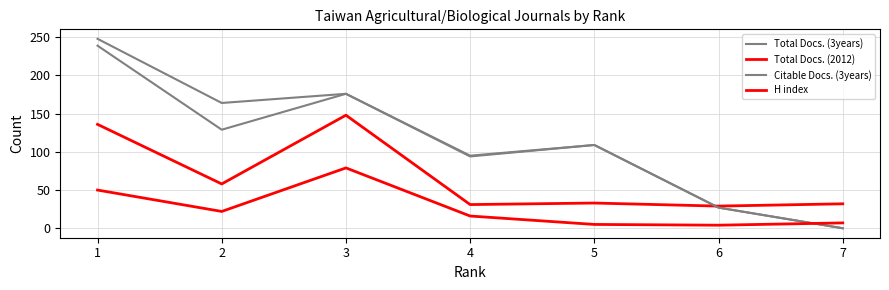

How many categories are shown in the chart?

7